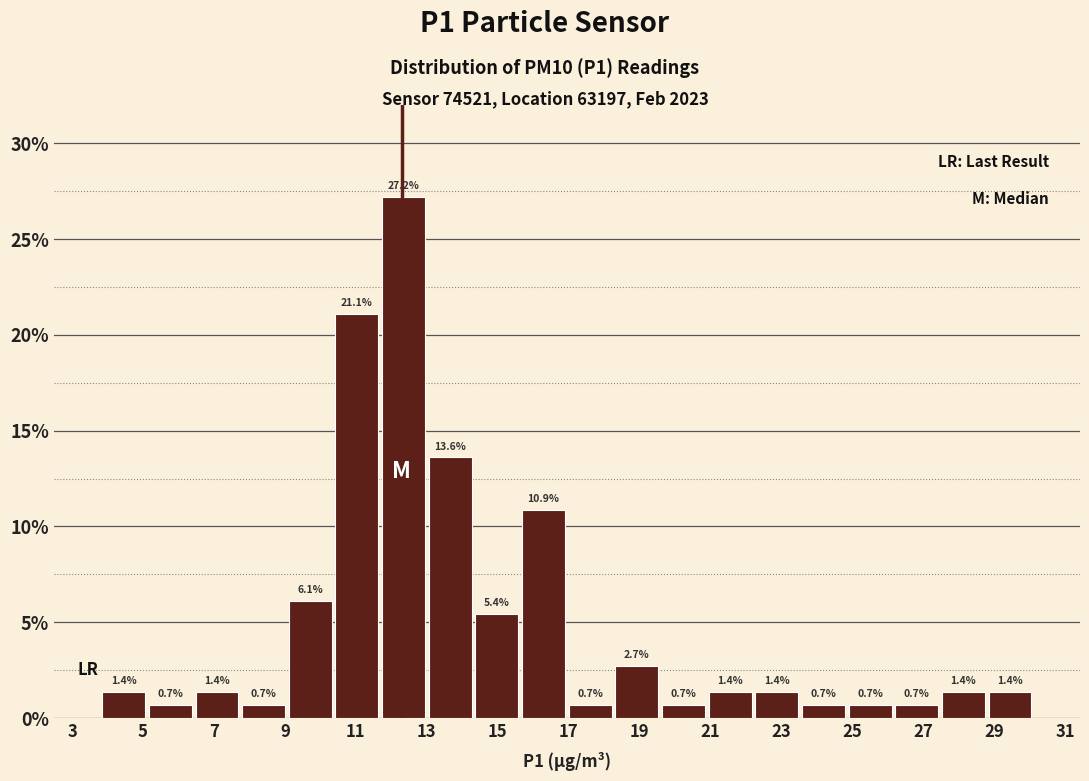

Reading left to right, transcribe this chart: for each bar, give the range it covers on the x-axis and its height. The bar edges are not printed on the chart, so give them approximately, as read against the axis.

3.8 to 5.2: 1.4
5.2 to 6.4: 0.7
6.4 to 7.8: 1.4
7.8 to 9.0: 0.7
9.0 to 10.4: 6.1
10.4 to 11.6: 21.1
11.6 to 13.0: 27.2
13.0 to 14.4: 13.6
14.4 to 15.6: 5.4
15.6 to 17.0: 10.9
17.0 to 18.2: 0.7
18.2 to 19.6: 2.7
19.6 to 20.8: 0.7
20.8 to 22.2: 1.4
22.2 to 23.6: 1.4
23.6 to 24.8: 0.7
24.8 to 26.2: 0.7
26.2 to 27.4: 0.7
27.4 to 28.8: 1.4
28.8 to 30.2: 1.4